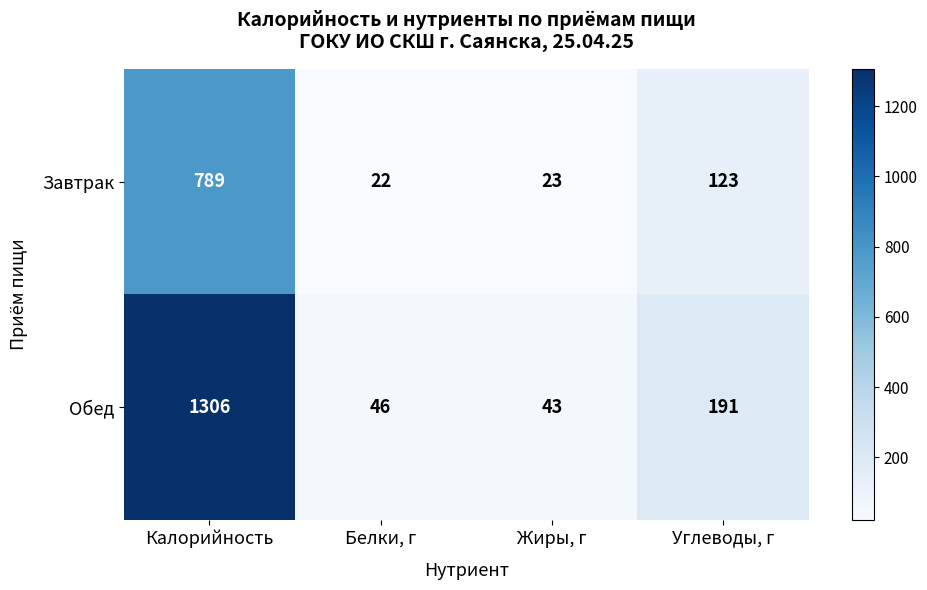

At which category does the chart reach its peak across all series?

Калорийность